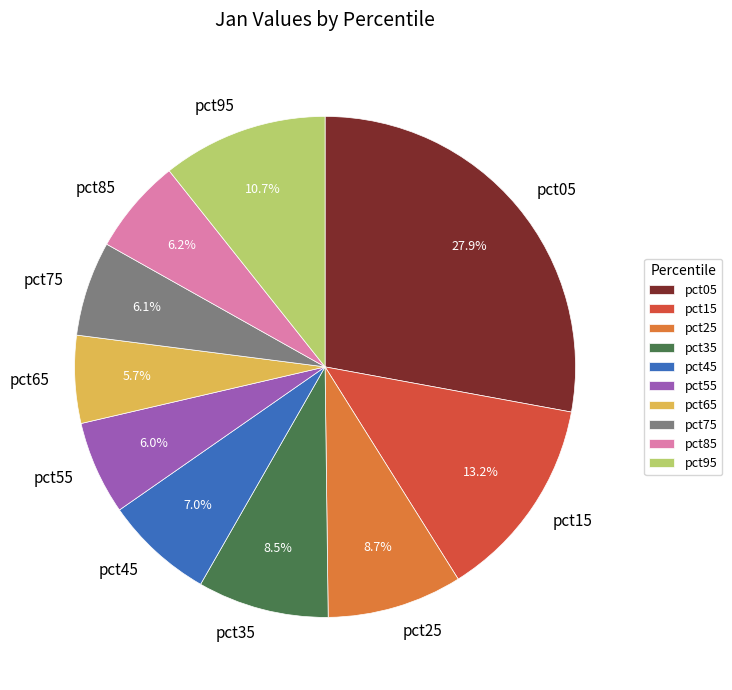

Is there a majority slice in this chart?

No